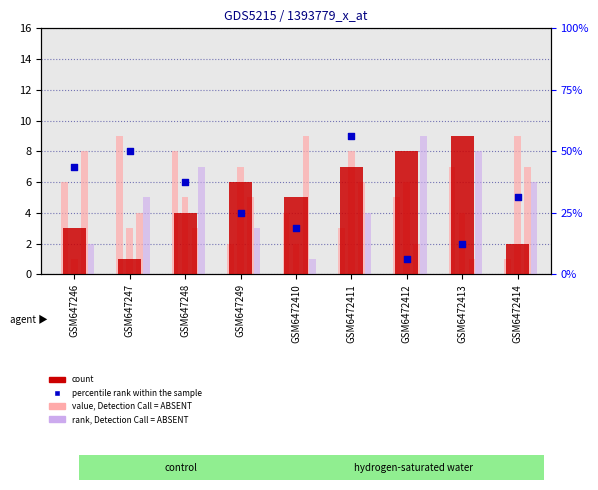

Which series reaches the minimum Y coordinate?

count